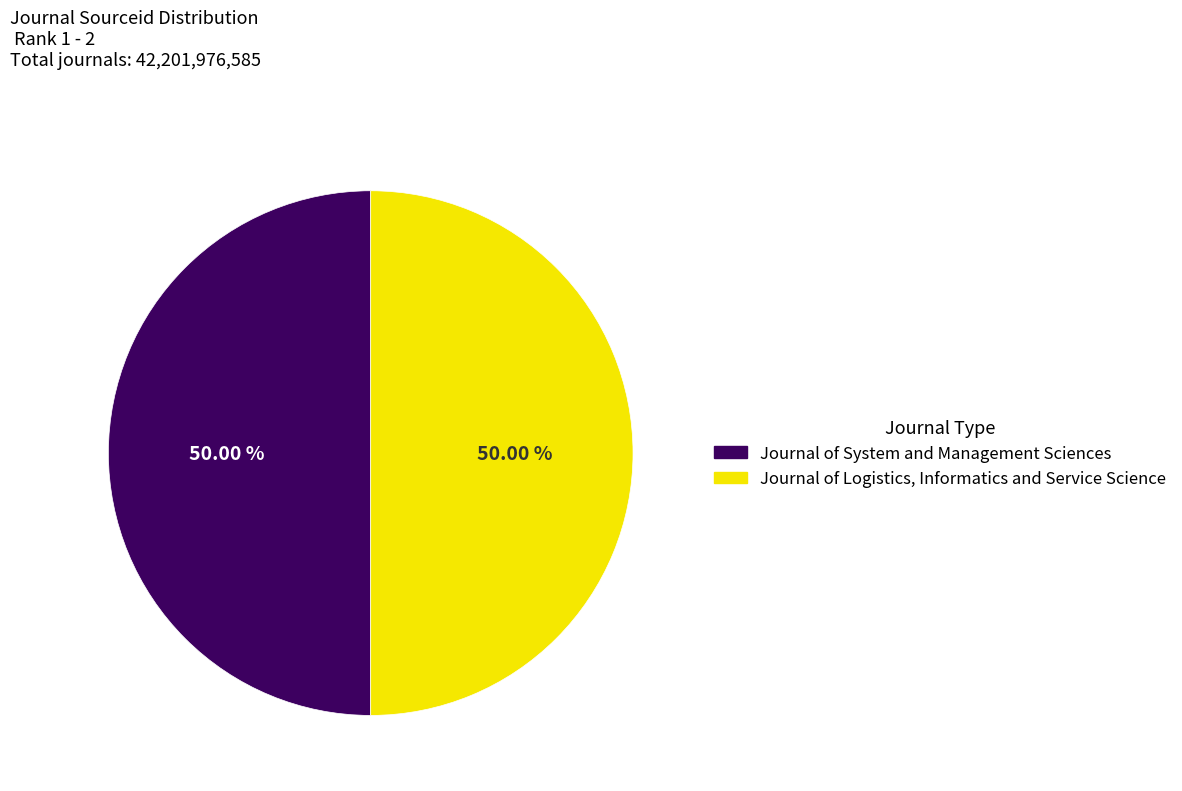

To the nearest percent, what portion does Journal of Logistics, Informatics and Service Science represent?

50%